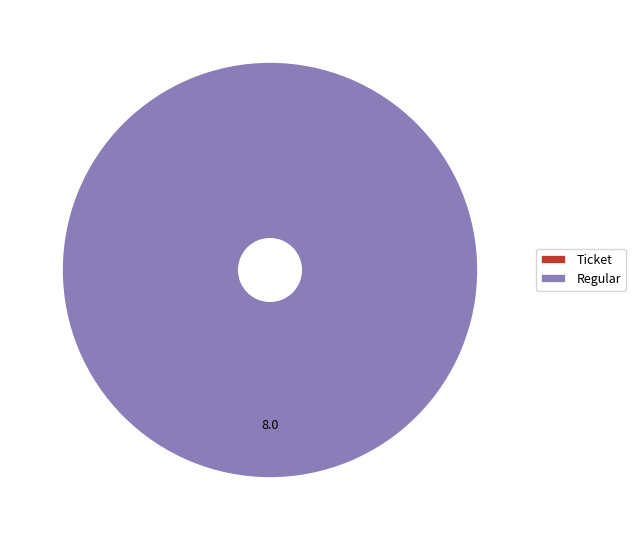

Which has a higher value, Ticket (index 0) or Regular (index 8)?

Regular (index 8)